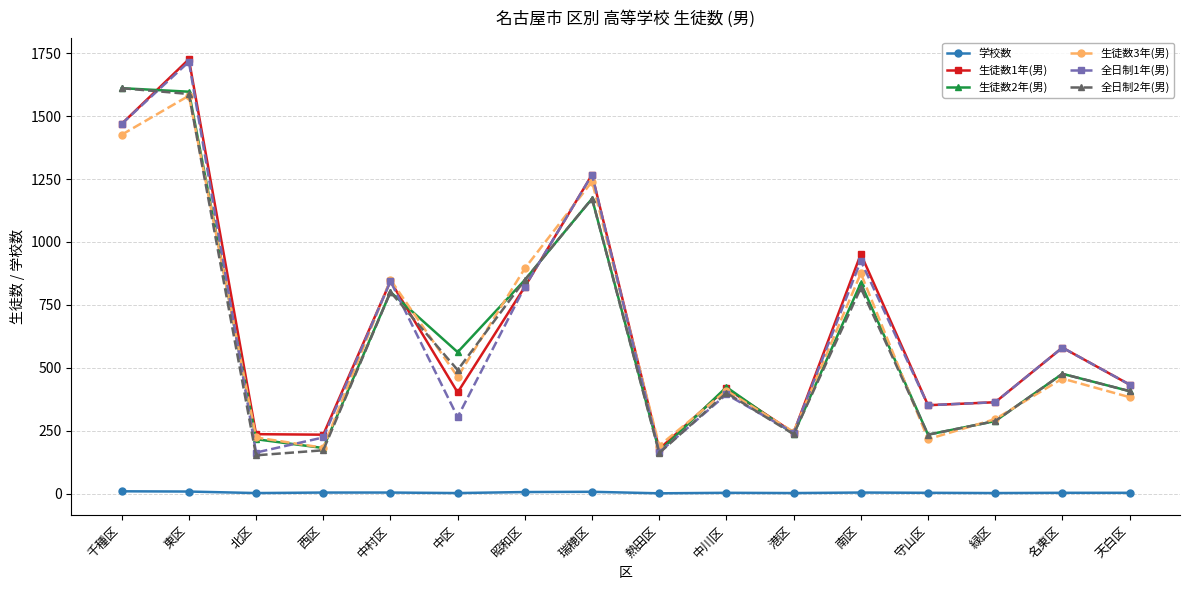

What is the maximum value shown in the chart?

1726